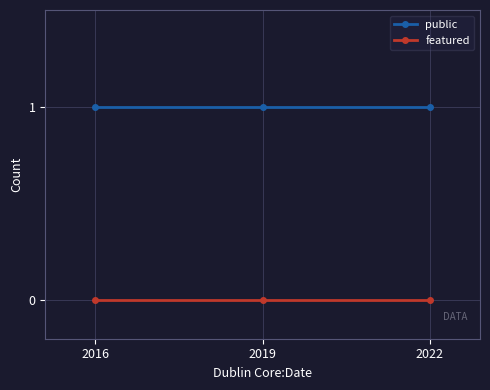

The public series shows 0 at 2016. True or false?

False